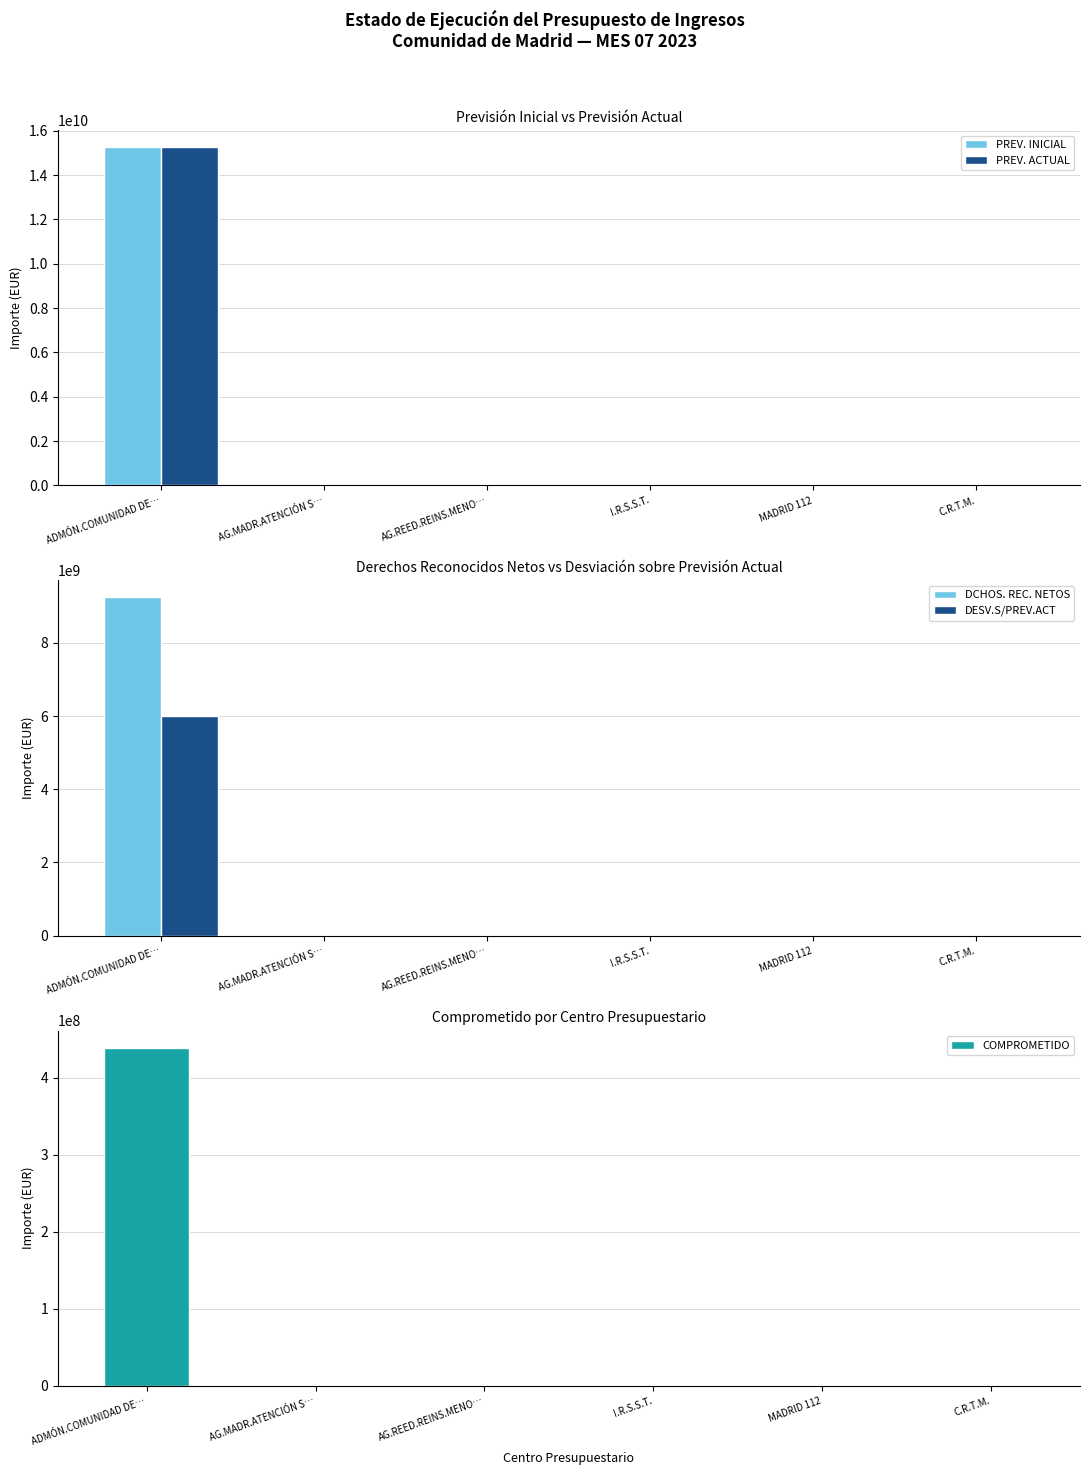

True or false: PREV. ACTUAL has a value of 525000.0 at I.R.S.S.T..

True